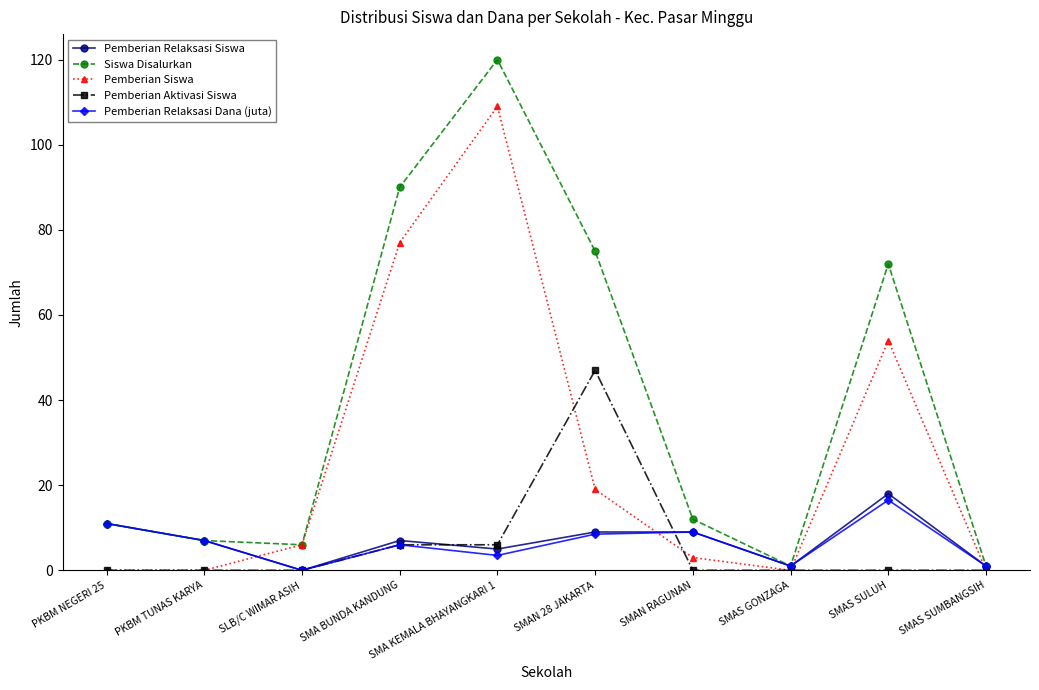

At SMAS SULUH, list the series in order from largest to smallest.

Siswa Disalurkan, Pemberian Siswa, Pemberian Relaksasi Siswa, Pemberian Relaksasi Dana (juta), Pemberian Aktivasi Siswa